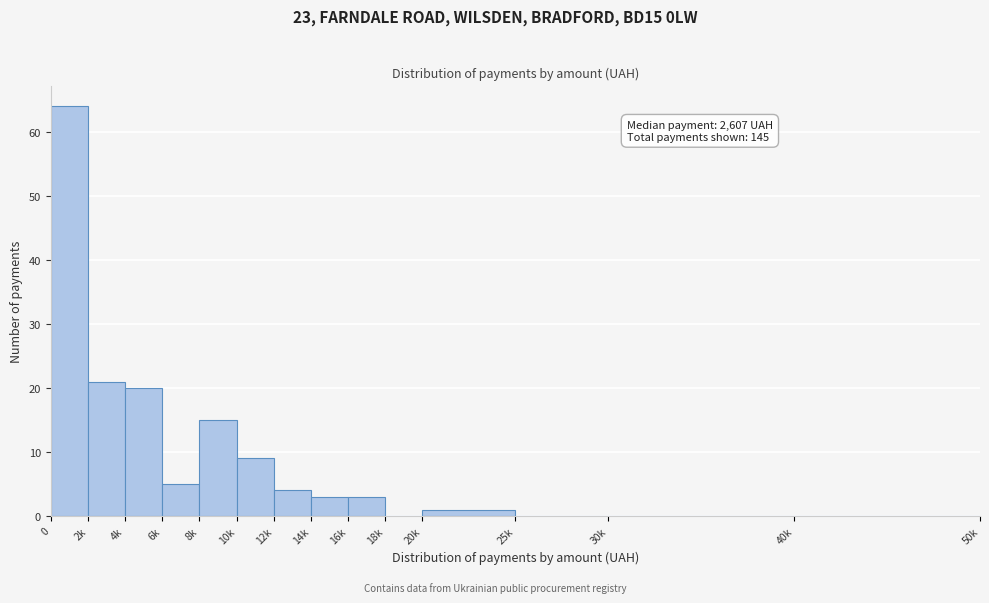

Reading left to right, list all the values displayed in this chart.

0=64	2k=21	4k=20	6k=5	8k=15	10k=9	12k=4	14k=3	16k=3	18k=0	20k=1	25k=0	30k=0	40k=0